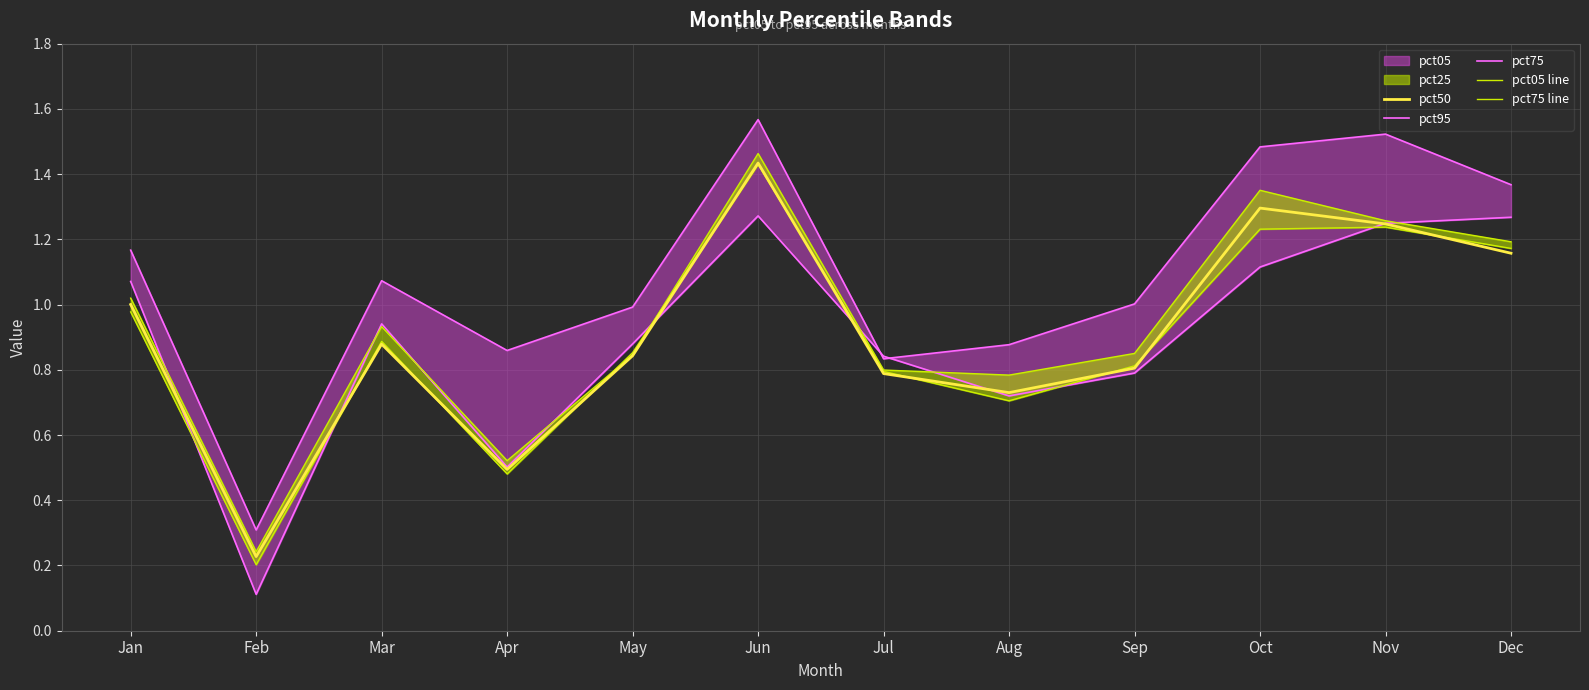

True or false: pct95 and pct75 cross at least once.

True